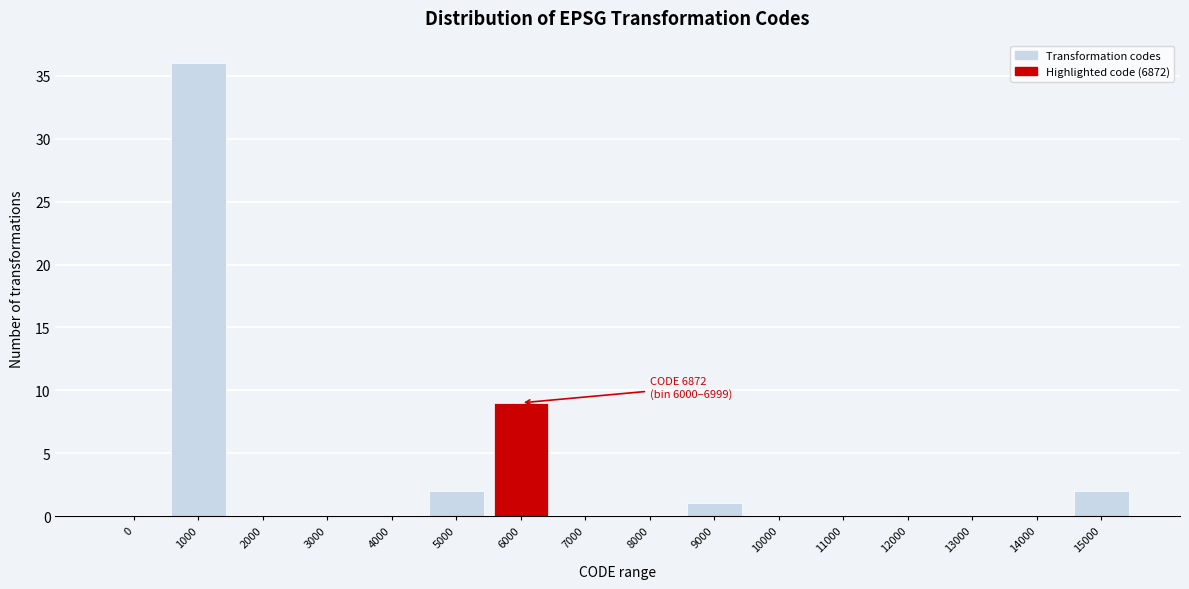

Reading left to right, list all the values displayed in this chart.

0=0	1000=36	2000=0	3000=0	4000=0	5000=2	6000=9	7000=0	8000=0	9000=1	10000=0	11000=0	12000=0	13000=0	14000=0	15000=2